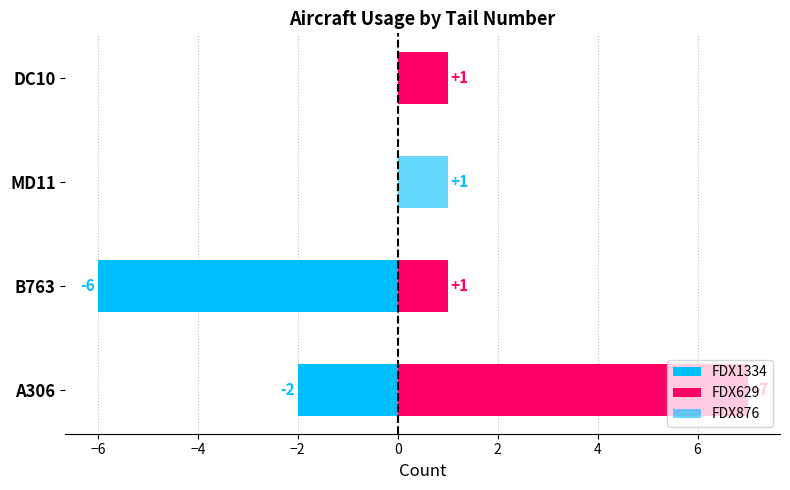

How many positive values does the FDX876 series have?

1